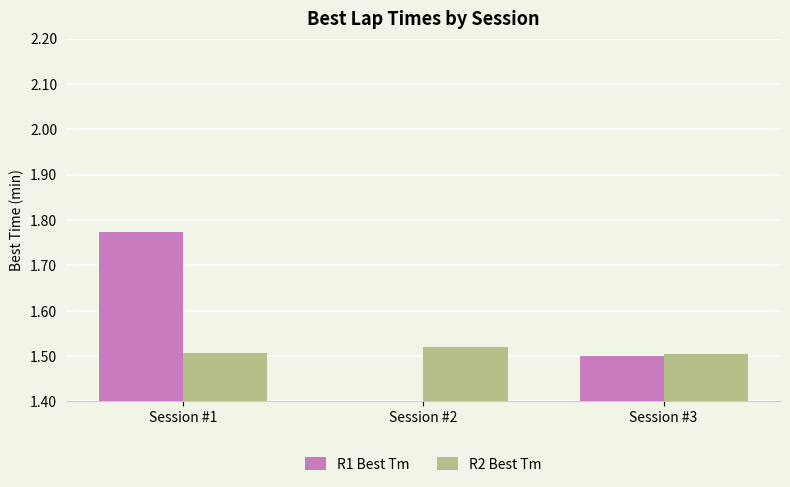

Which label corresponds to the largest value in the chart?

Session #1